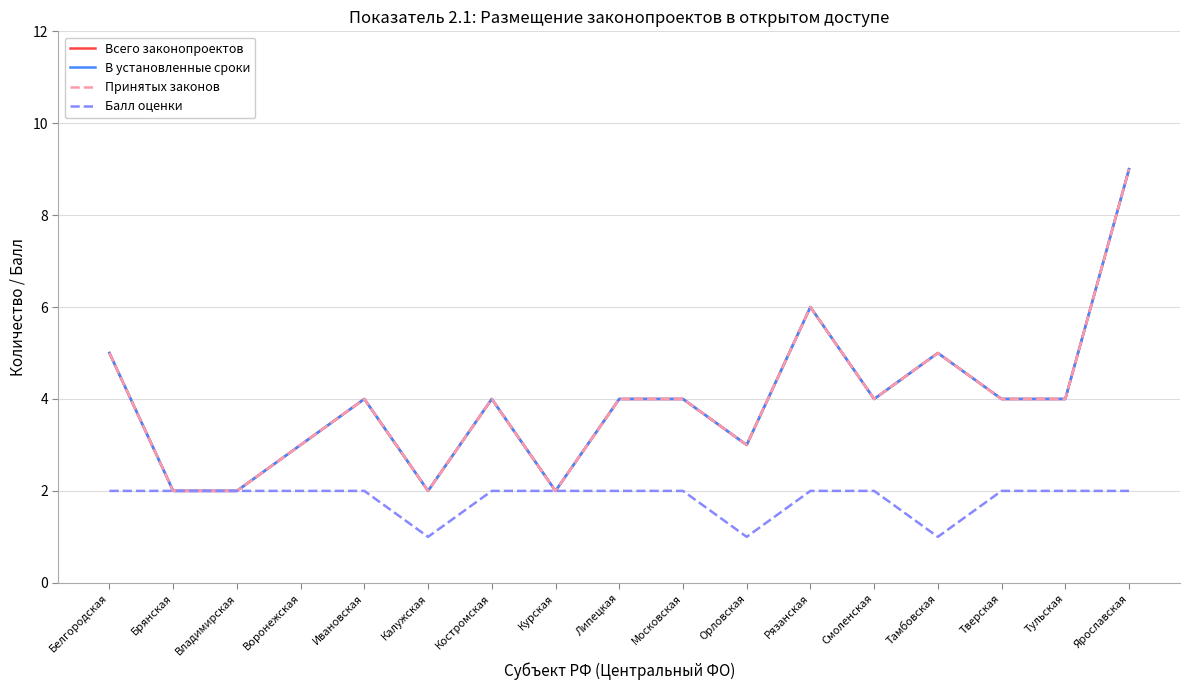

How many data points in В установленные сроки are less than 4?

6